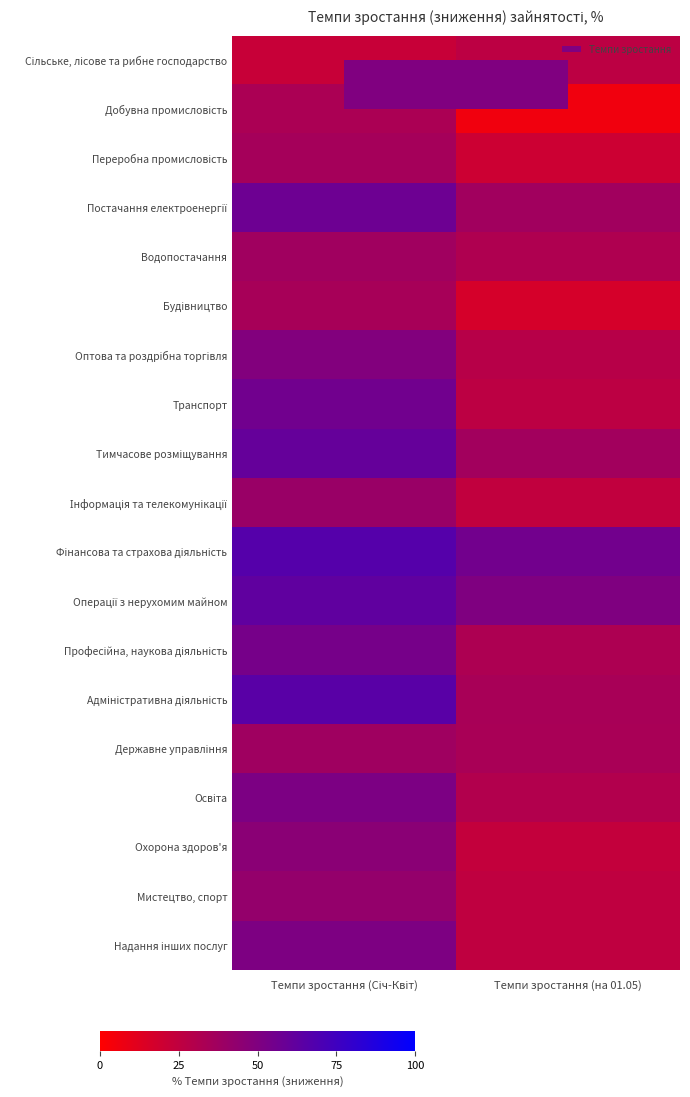

Which series has the largest total across all categories?

Фінансова та страхова діяльність